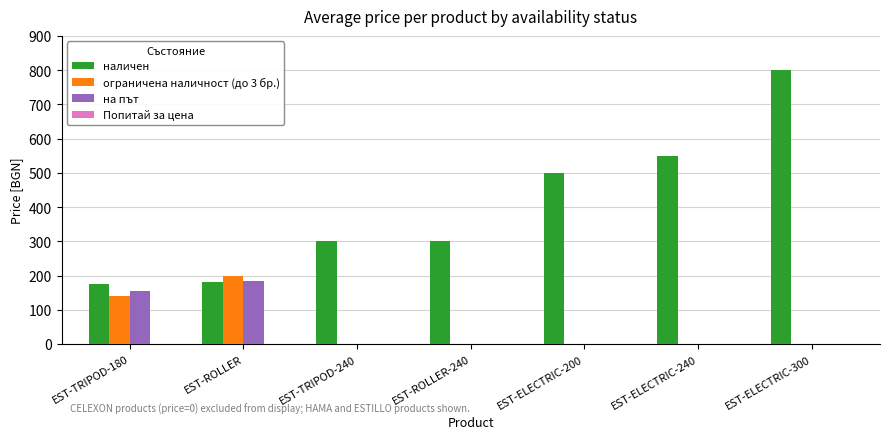

Reading left to right, extract all data points from this chart.

наличен: EST-TRIPOD-180=174.0	EST-ROLLER=180.0	EST-TRIPOD-240=300.0	EST-ROLLER-240=300.0	EST-ELECTRIC-200=499.0	EST-ELECTRIC-240=549.0	EST-ELECTRIC-300=799.0
ограничена наличност (до 3 бр.): EST-TRIPOD-180=141.5	EST-ROLLER=198.3	EST-TRIPOD-240=0.0	EST-ROLLER-240=0.0	EST-ELECTRIC-200=0.0	EST-ELECTRIC-240=0.0	EST-ELECTRIC-300=0.0
на път: EST-TRIPOD-180=155.8	EST-ROLLER=183.6	EST-TRIPOD-240=0.0	EST-ROLLER-240=0.0	EST-ELECTRIC-200=0.0	EST-ELECTRIC-240=0.0	EST-ELECTRIC-300=0.0